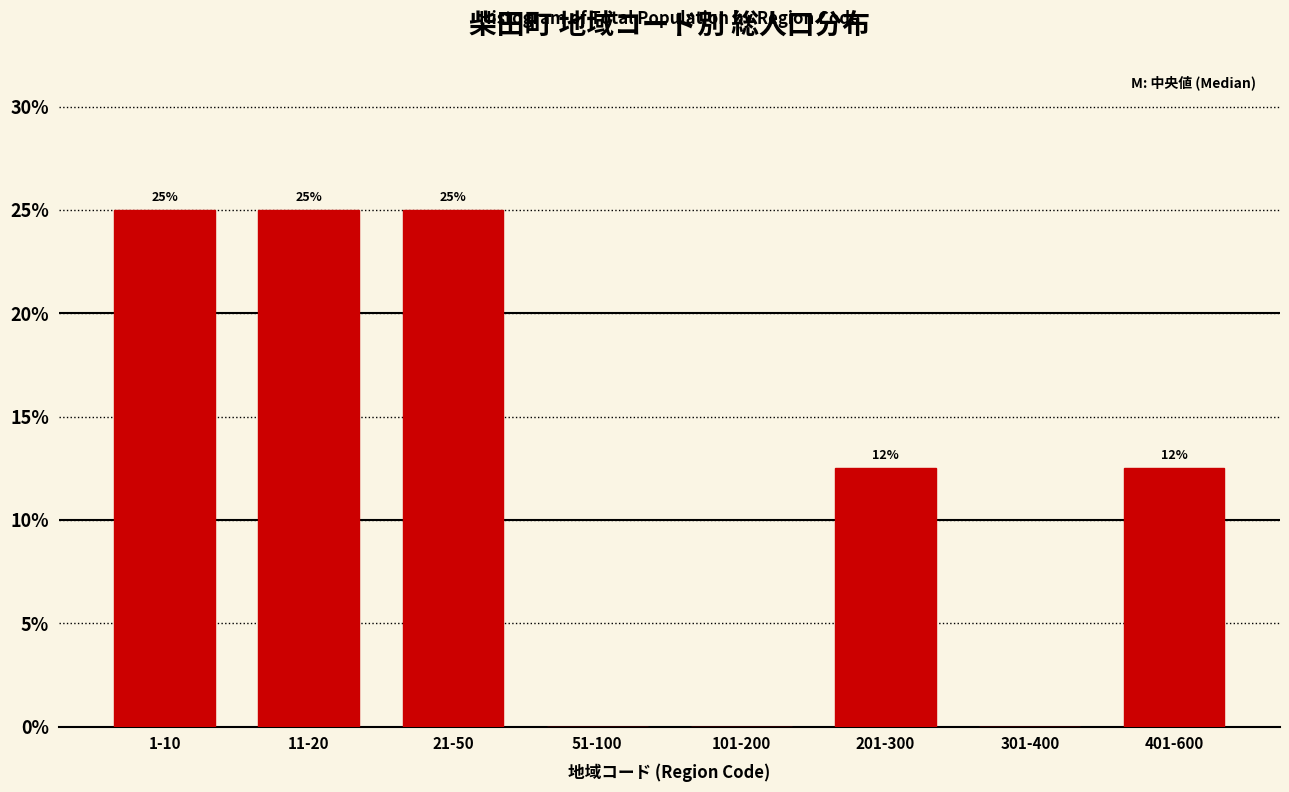

What is the greatest value displayed?

25.0